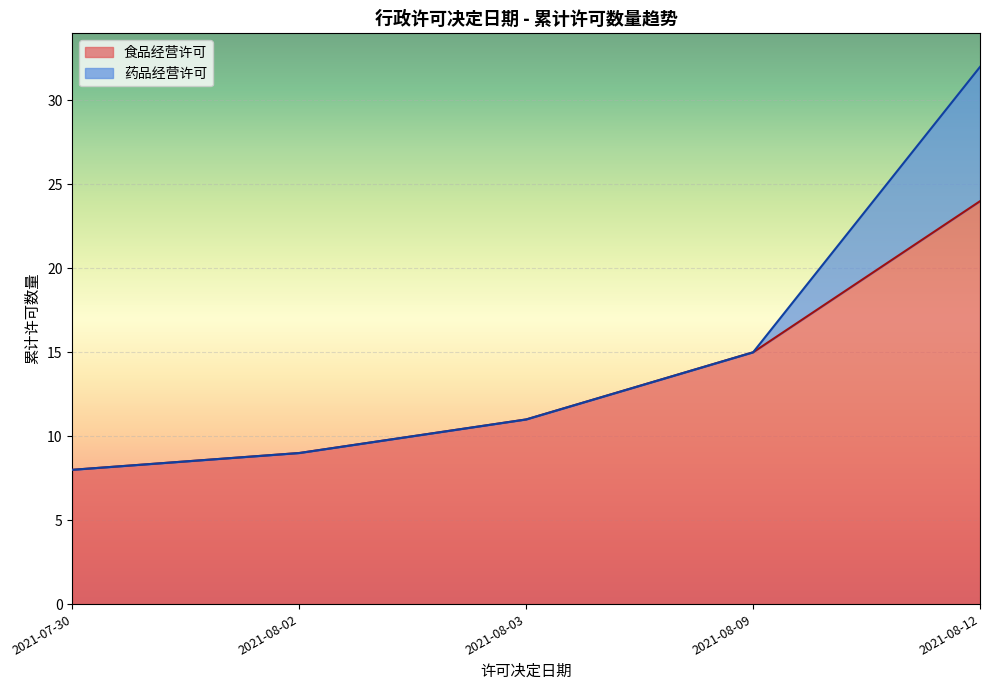

At which category is the sum across all series the highest?

2021-08-12